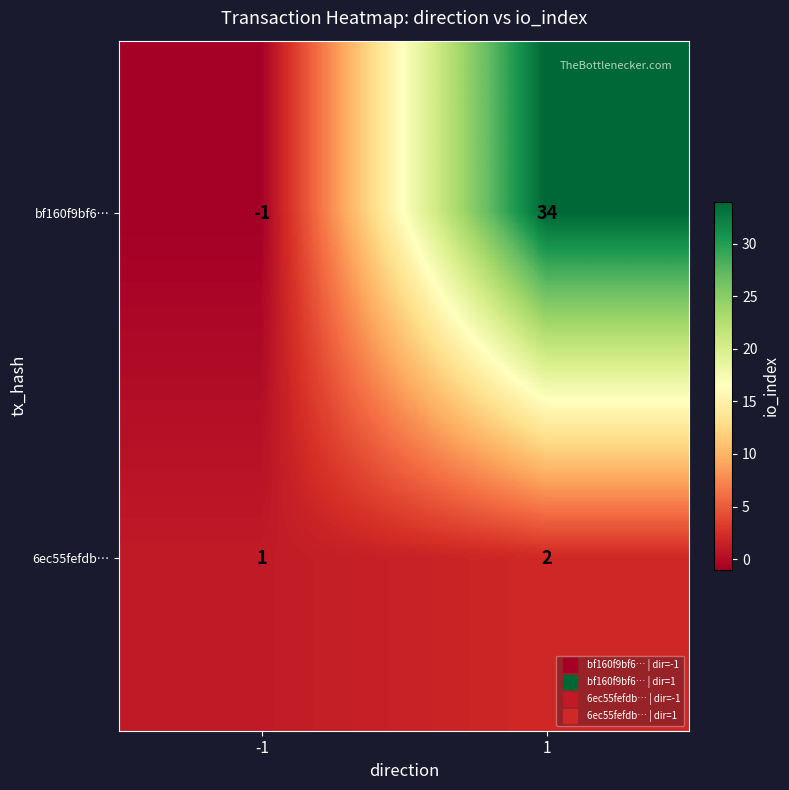

The 6ec55fefdb… series shows 2 at -1. True or false?

False